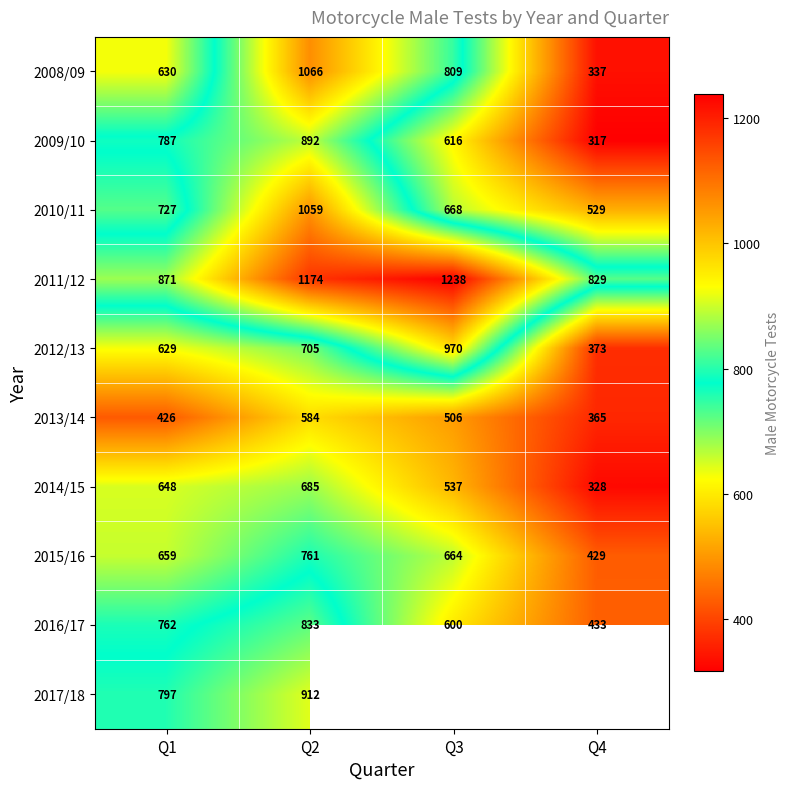

Count the 2009/10 values in the range 616 to 892.

3